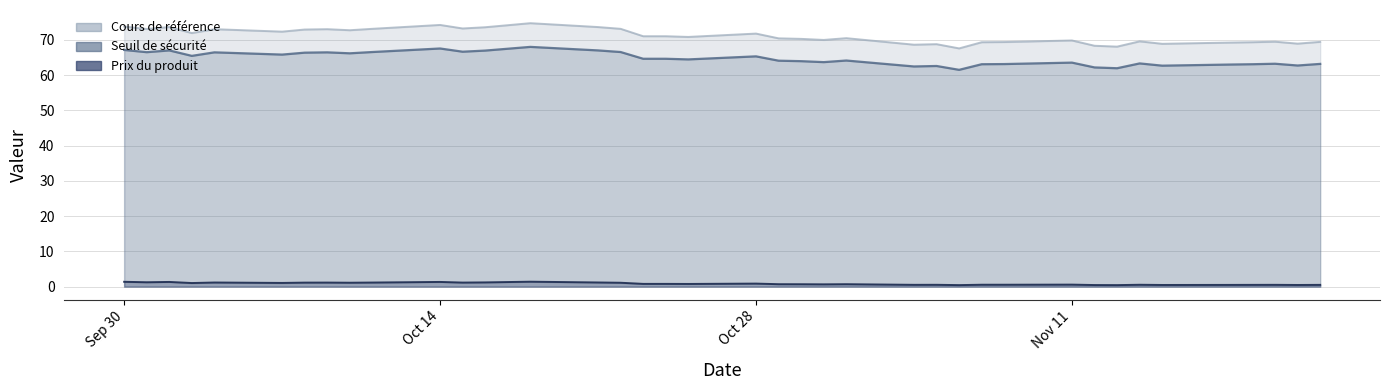

What is the maximum value shown in the chart?

74.7